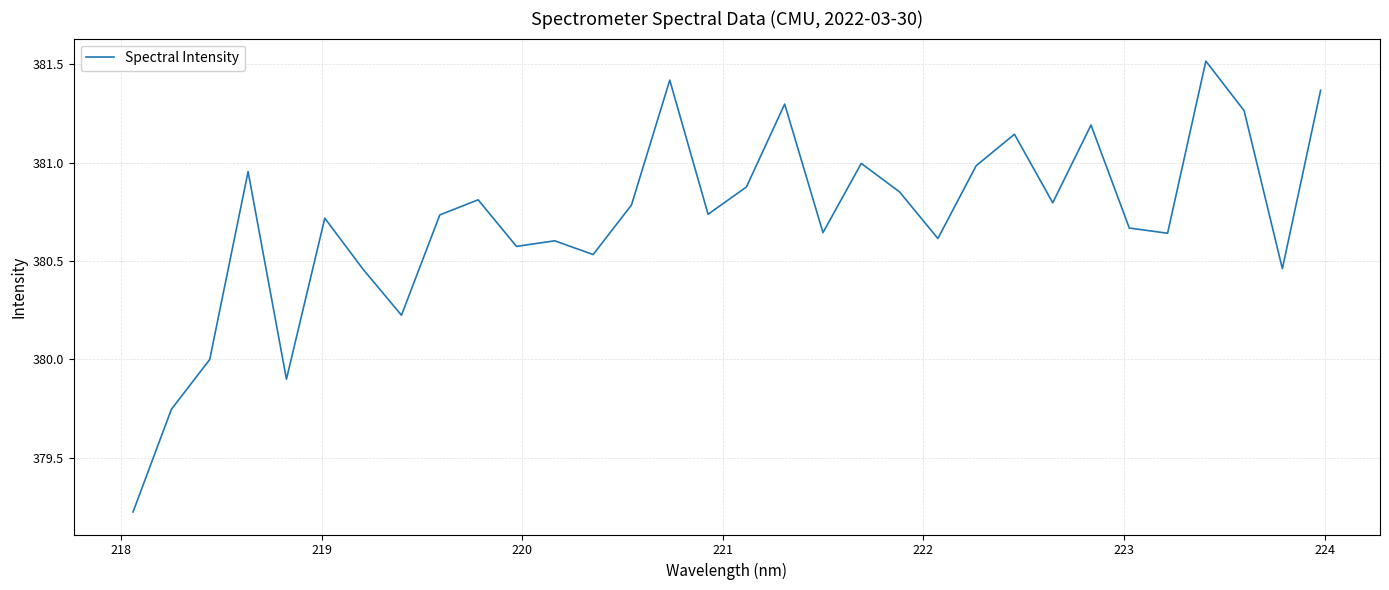

How many lines are shown in the chart?

1